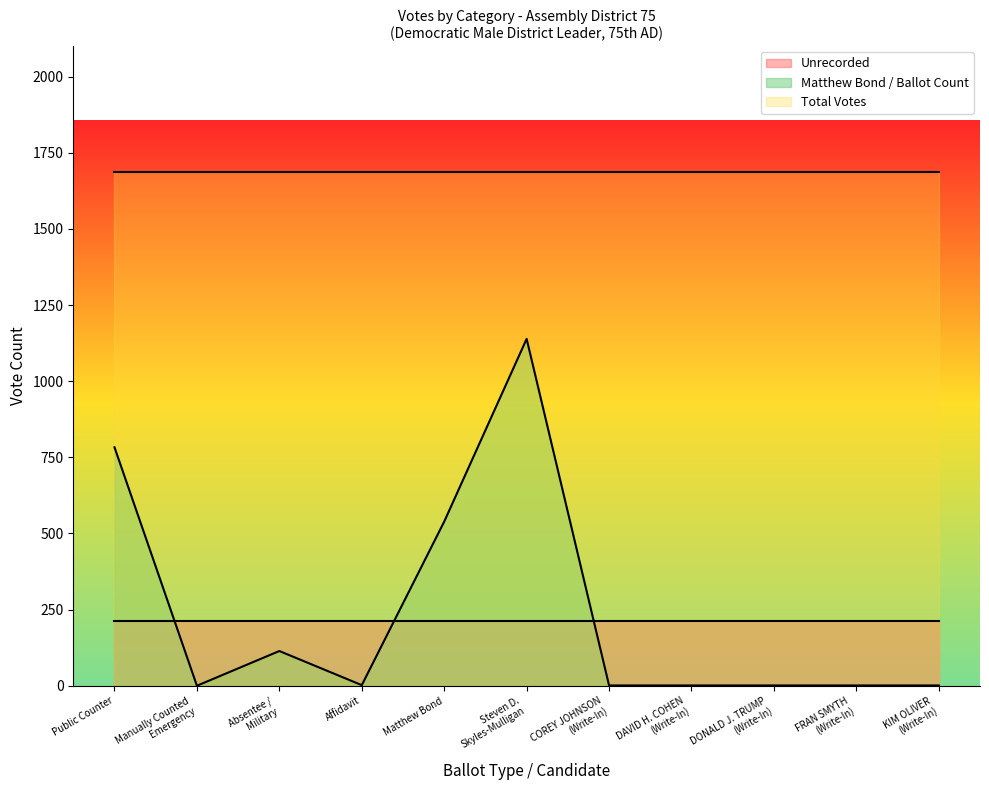

At how many categories does at least one series exceed 1072?

11